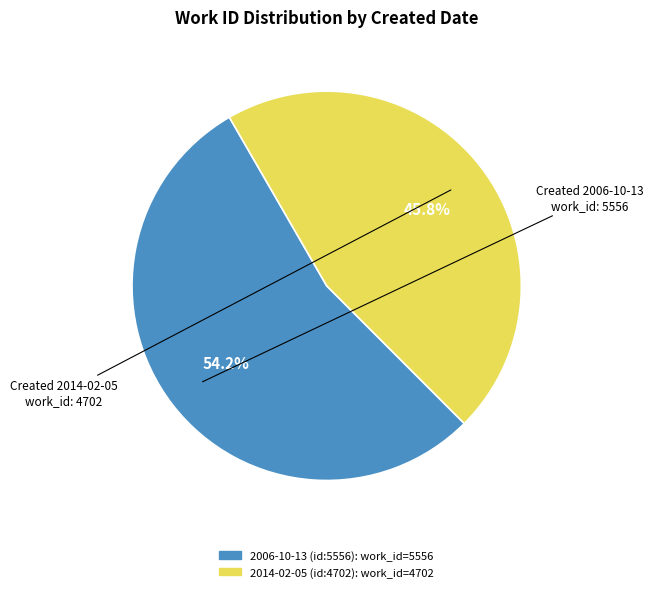

Does any single category account for the majority?

Yes